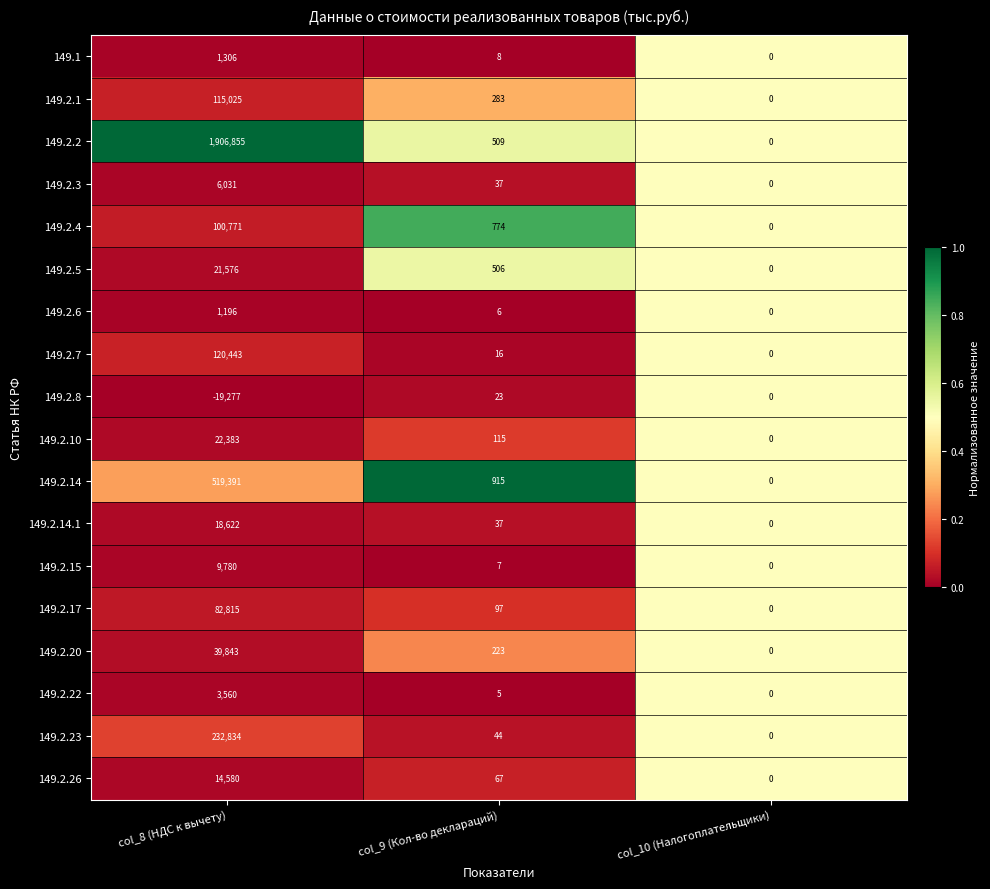

The 149.2.5 series shows 0 at col_10 (Налогоплательщики). True or false?

True